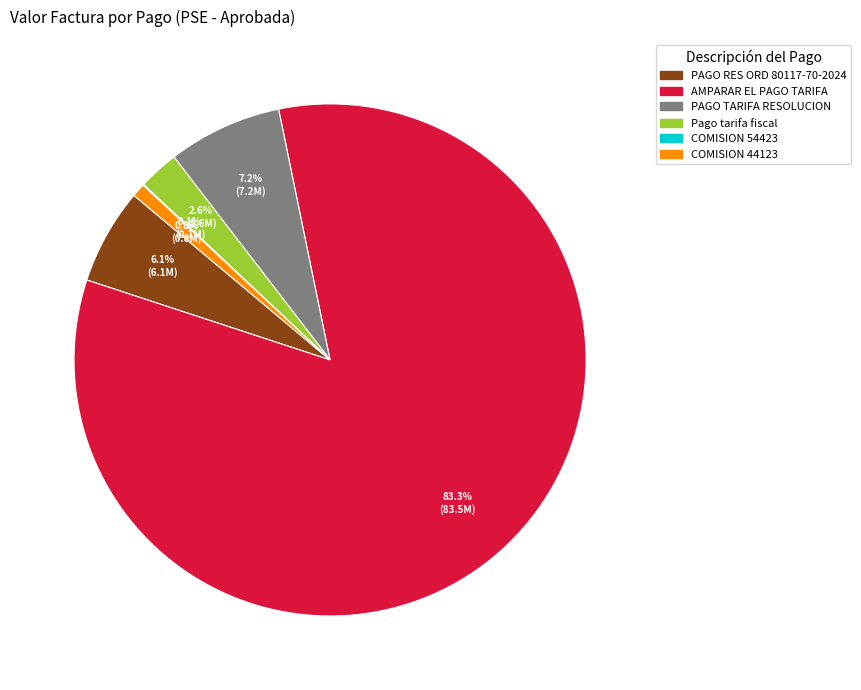

The PAGO TARIFA RESOLUCION slice represents 1% of the pie. True or false?

False